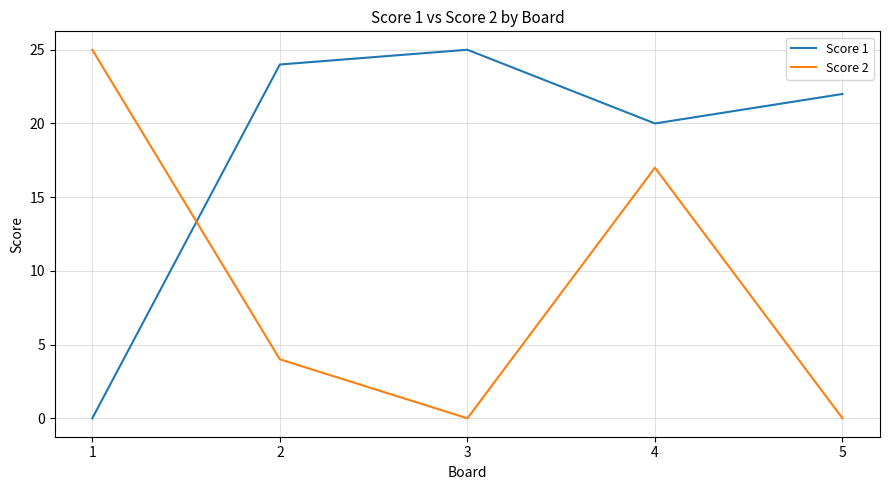

After their last crossing, which series has the higher values: Score 1 or Score 2?

Score 1